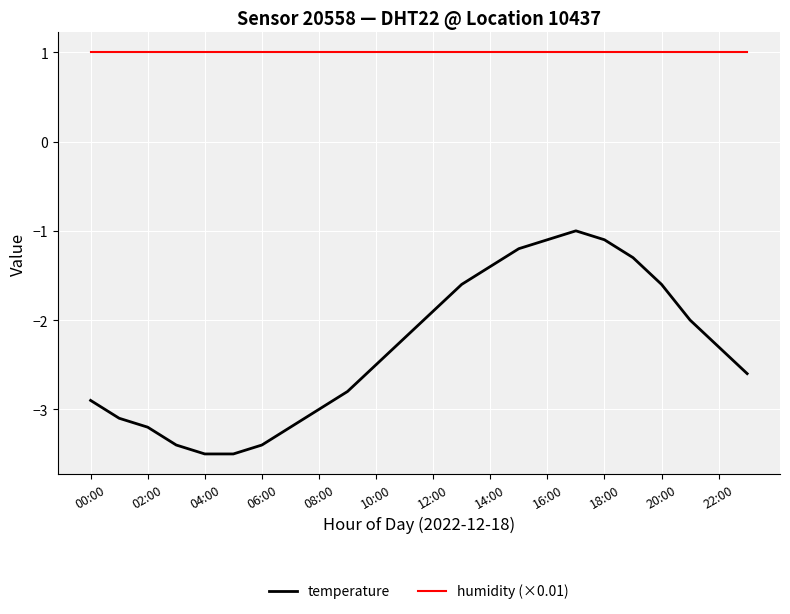

What is the maximum value shown in the chart?

1.0